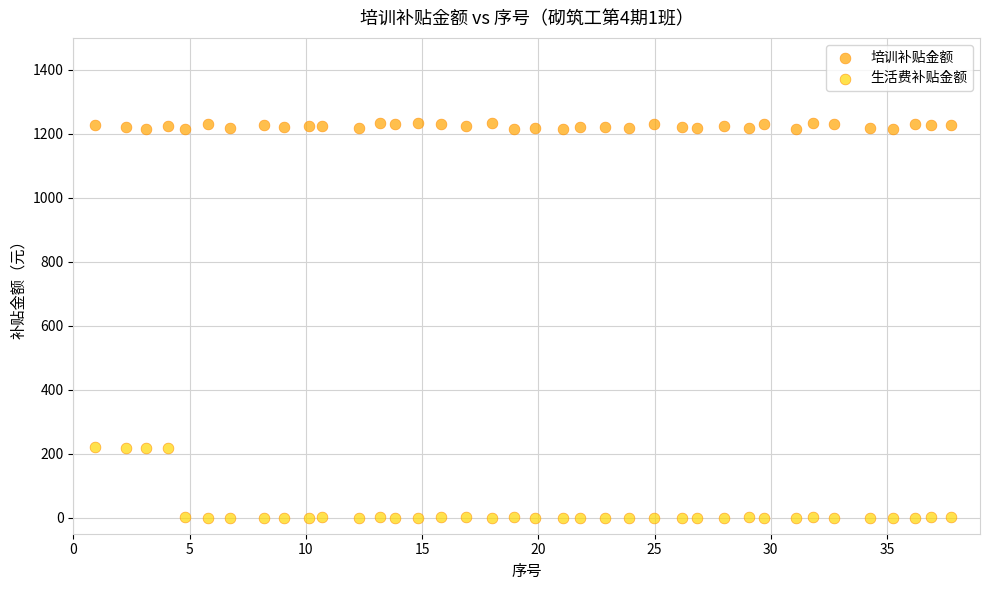

What are all the series names shown in the legend?

培训补贴金额, 生活费补贴金额